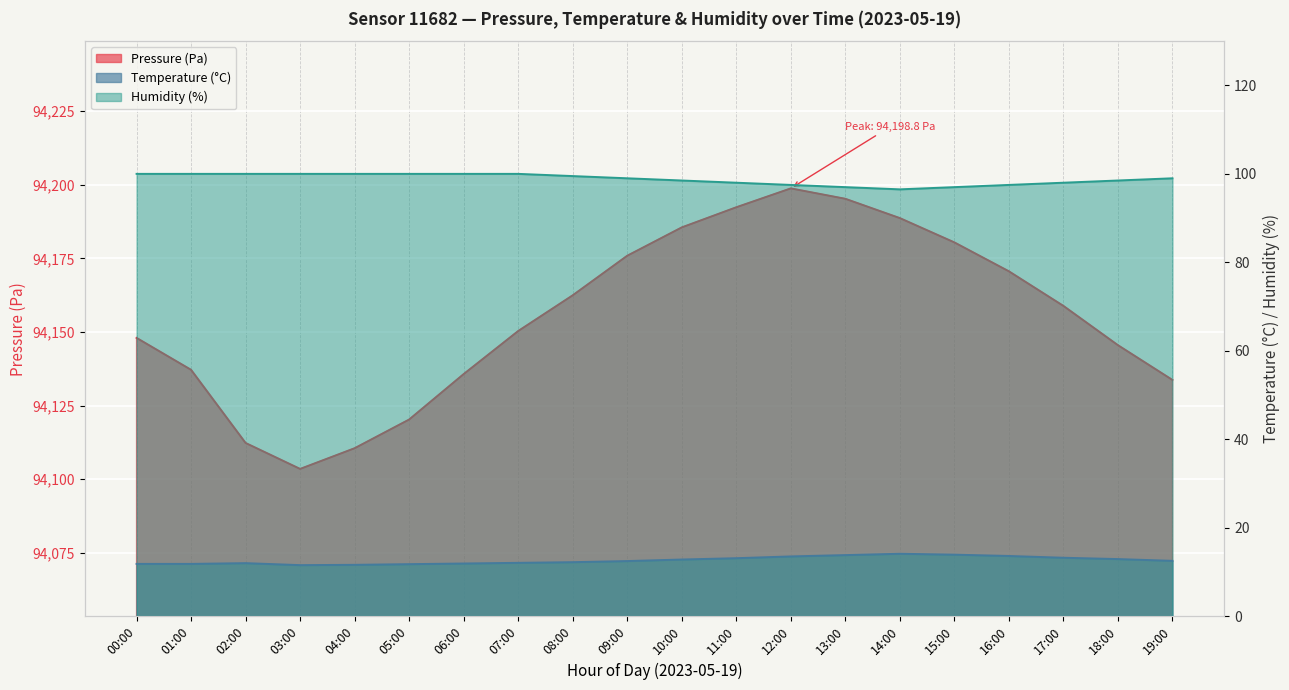

Count the number of categories in the chart.

20